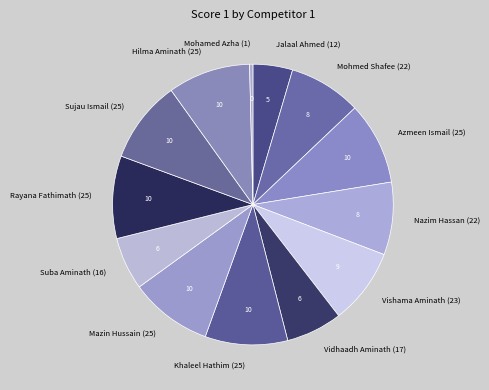

Which slice is the smallest?

Mohamed Azha (1)